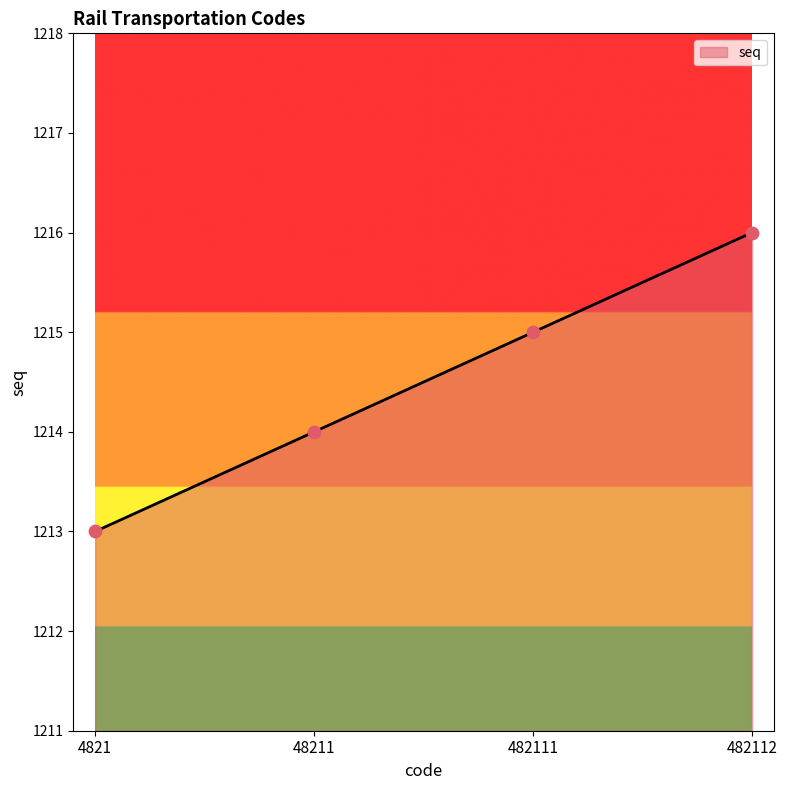

What is the change in value from 4821 to 48211?

+1